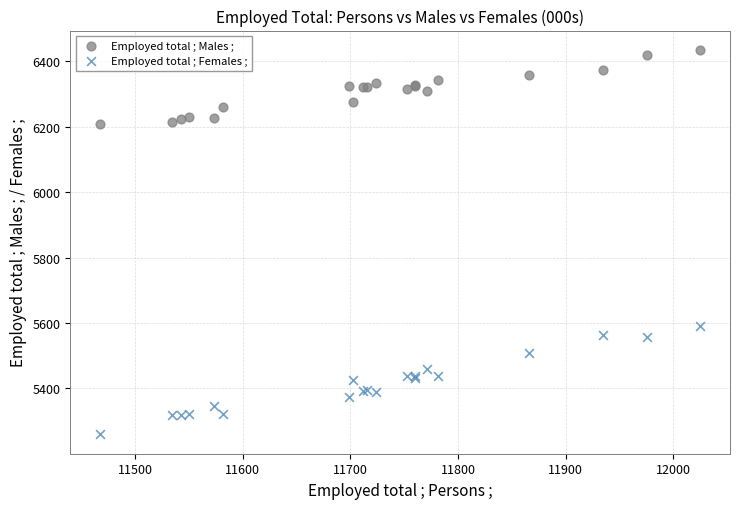

Which series has the largest Y range (max minus min)?

Employed total ; Females ;